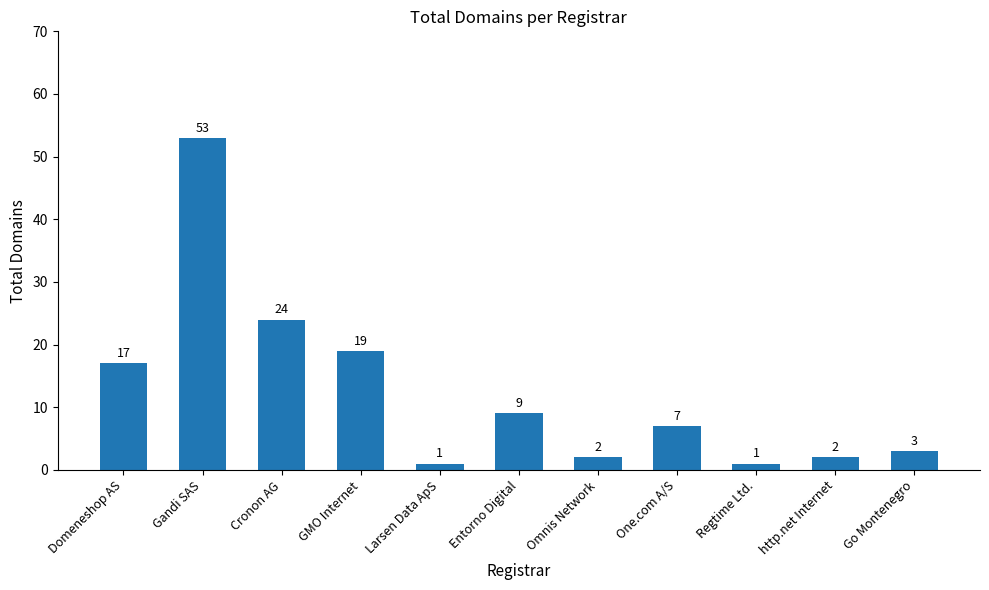

How many bars are there in total?

11